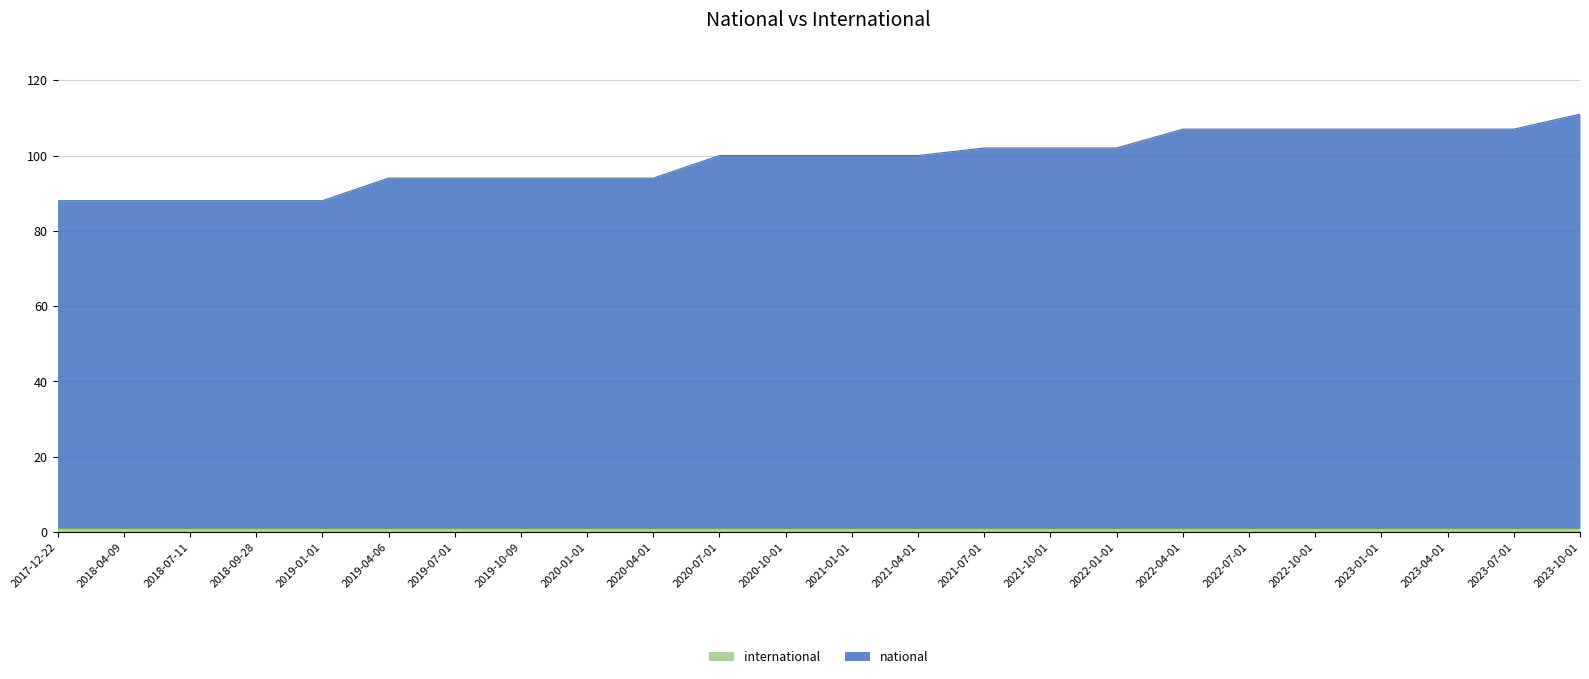

Reading left to right, list all the values displayed in this chart.

88	88	88	88	88	94	94	94	94	94	100	100	100	100	102	102	102	107	107	107	107	107	107	111